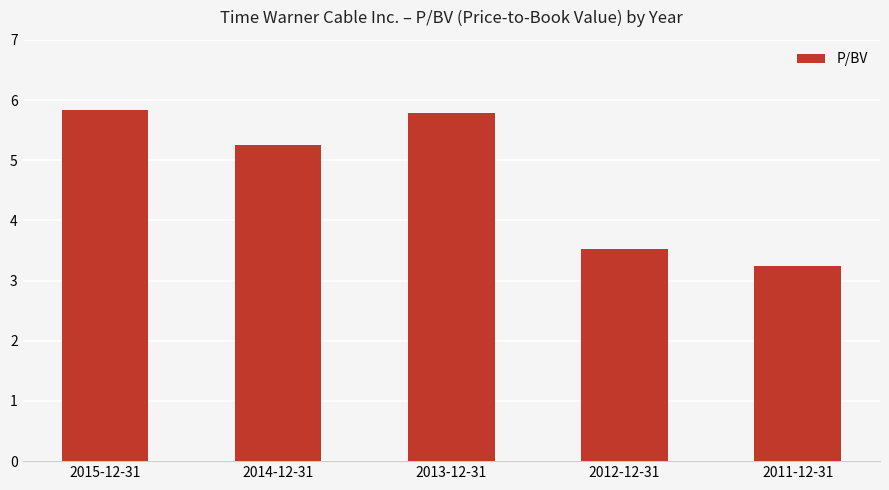

Which has a higher value, 2012-12-31 or 2015-12-31?

2015-12-31